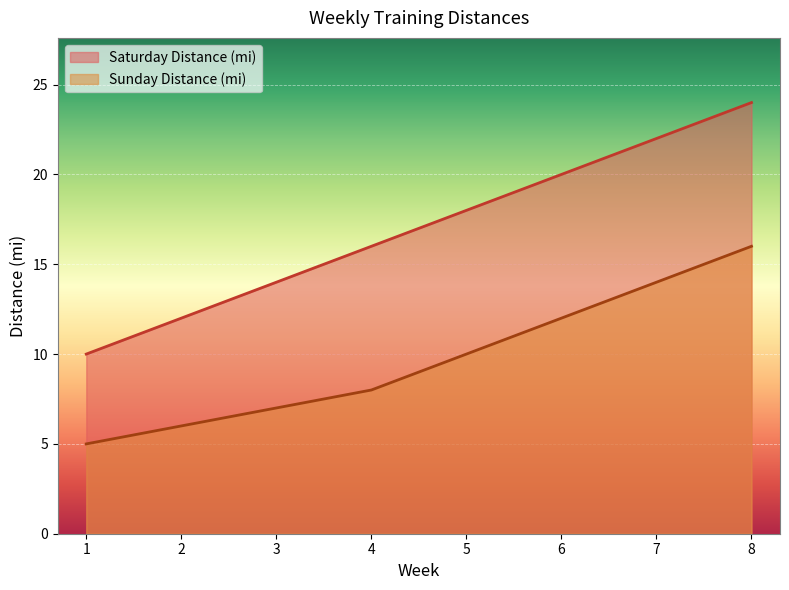

The Saturday Distance (mi) series shows 20 at 6. True or false?

True